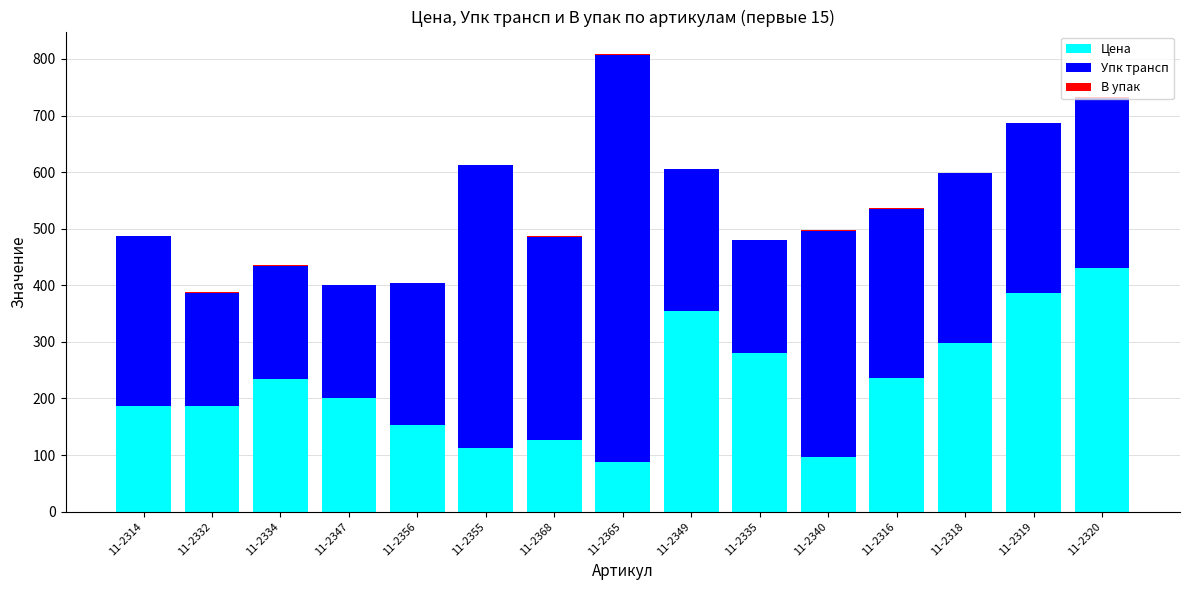

At which category is the sum across all series the highest?

11-2365